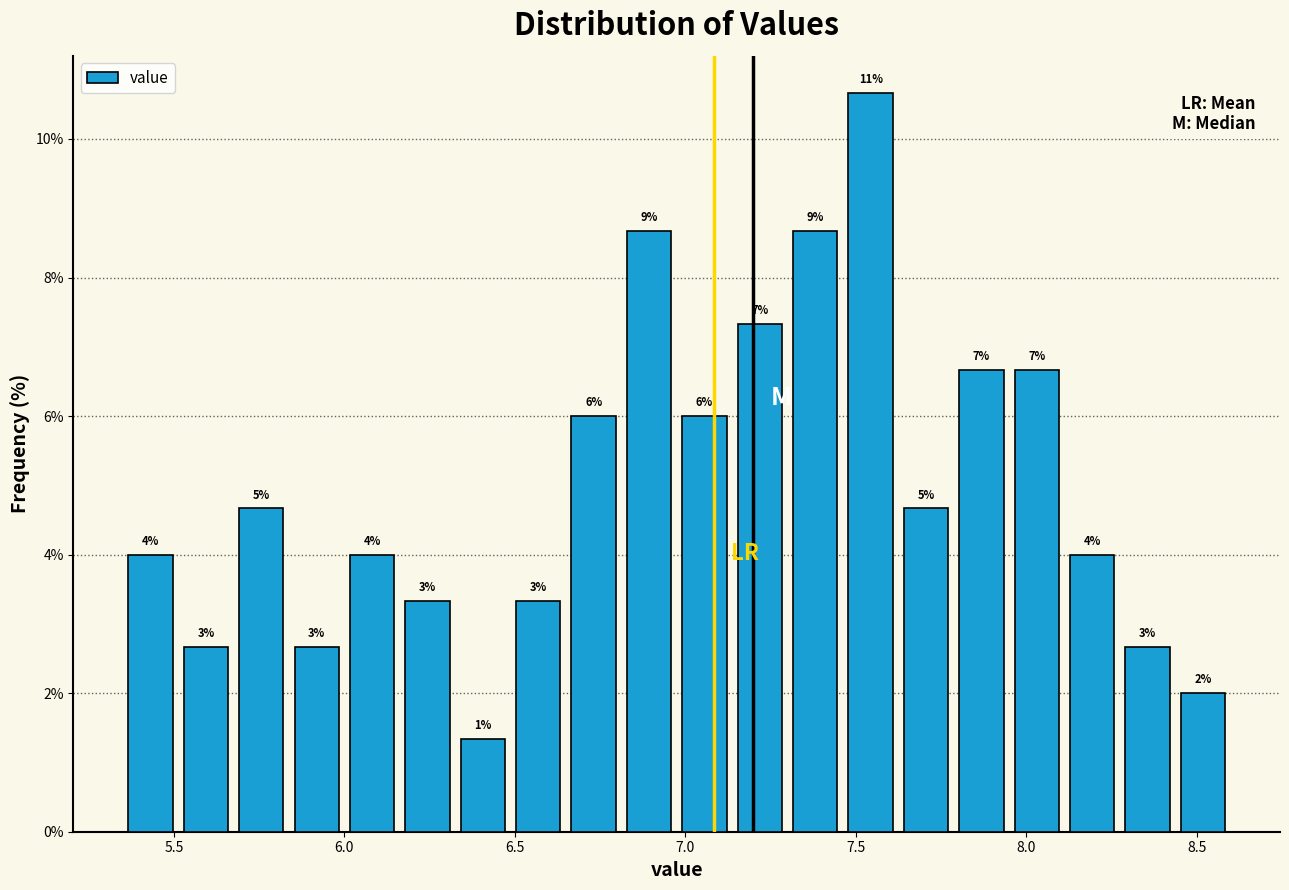

Around what value on the x-axis is the tallest bar? Give the approximate position of its centre, as read against the axis.

7.55